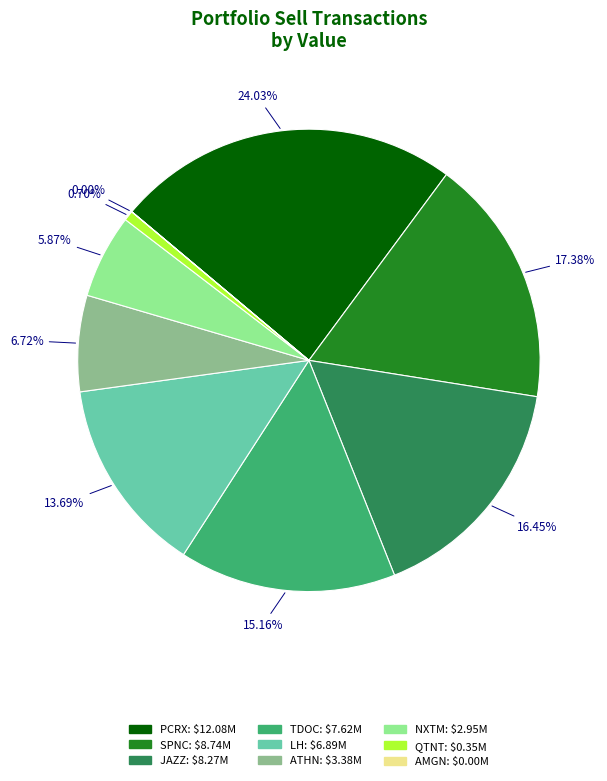

Does any single category account for the majority?

No